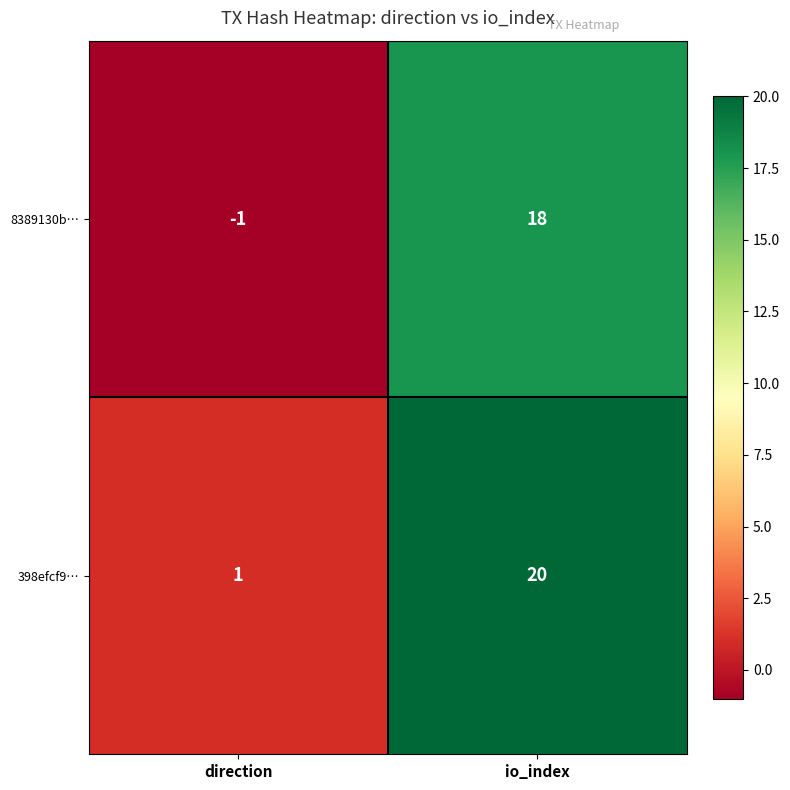

What is the difference between the highest and lowest values at direction?

2